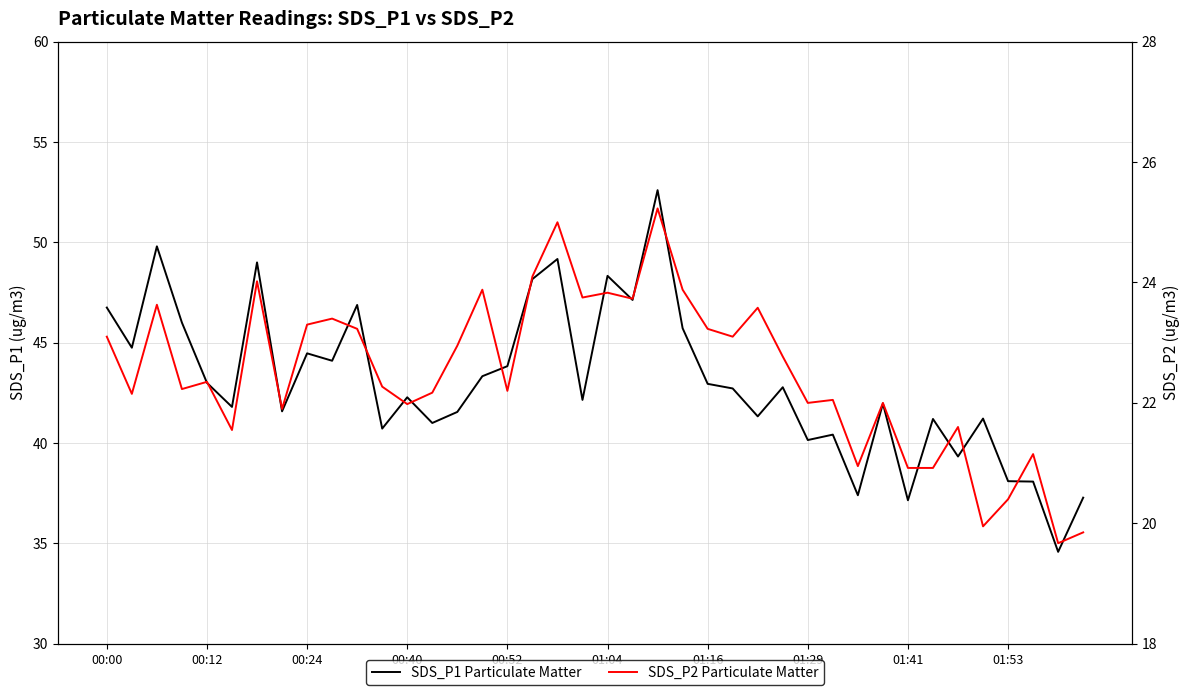

Is this an area chart (filled region under the line)?

No